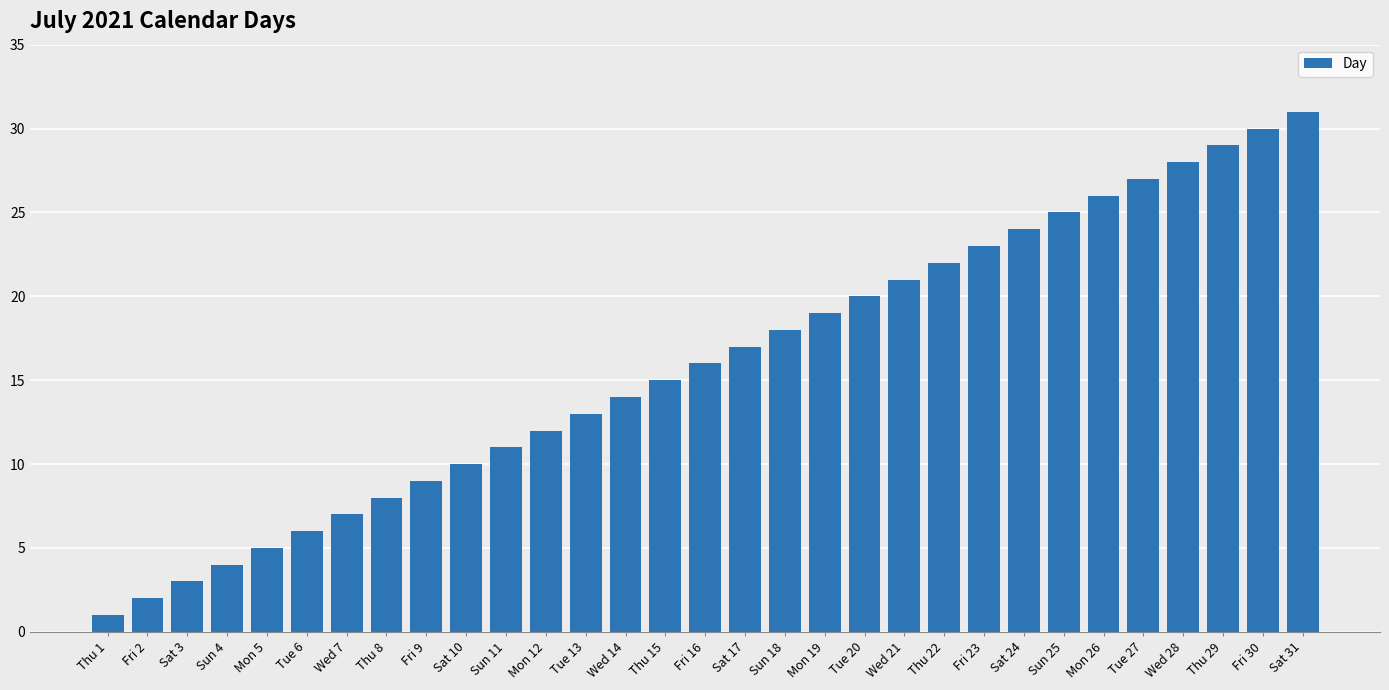

Are the bars grouped side by side (vs. stacked)?

No